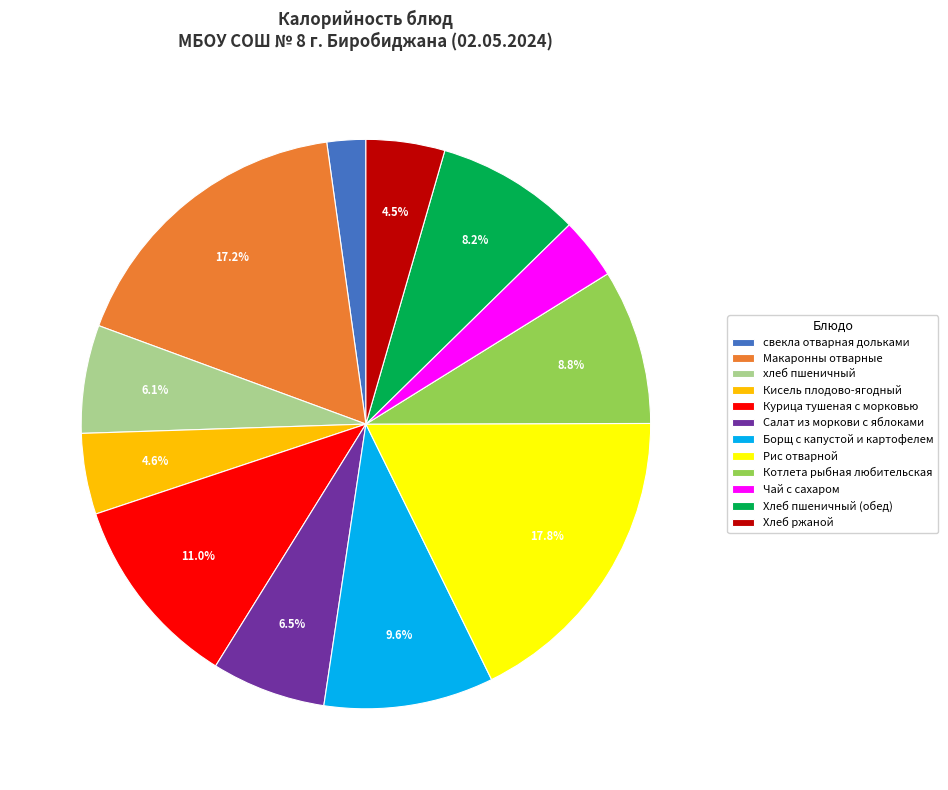

What percentage do Хлеб ржаной and Салат из моркови с яблоками together represent?

11.0%